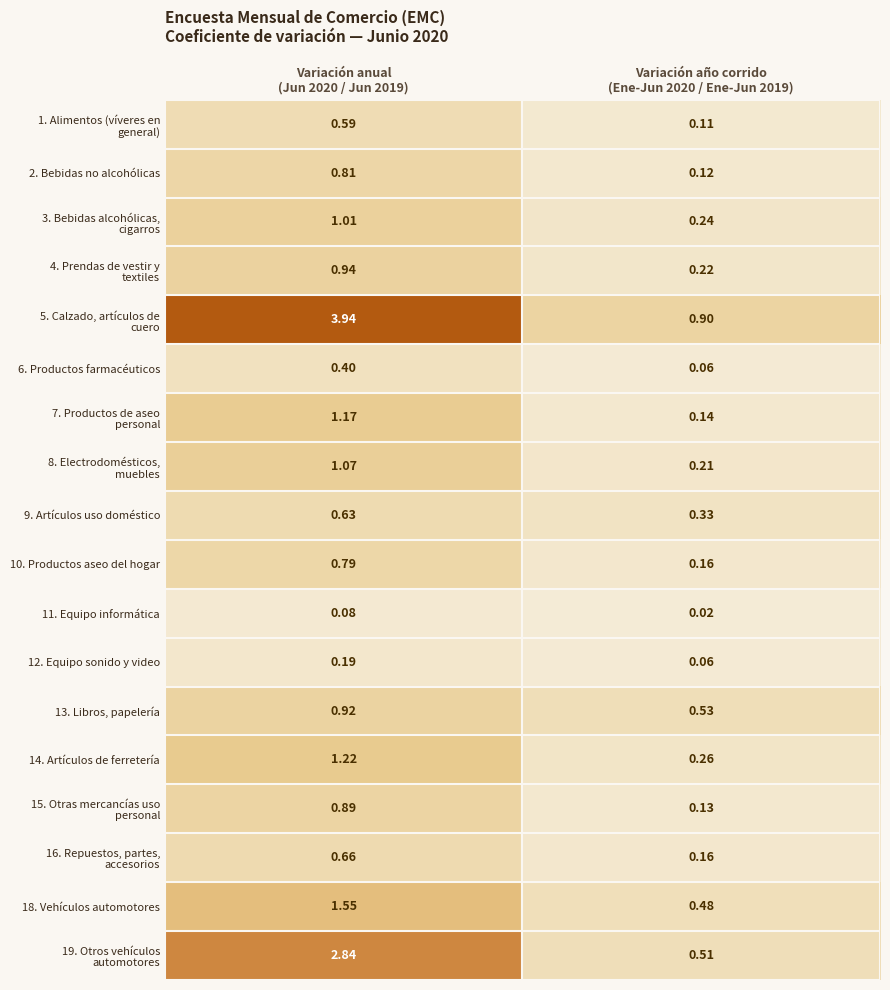

At which category does the chart reach its minimum across all series?

Variación año corrido
(Ene-Jun 2020 / Ene-Jun 2019)